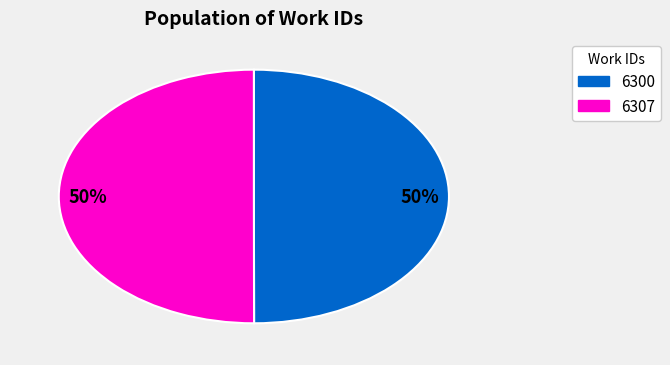

To the nearest percent, what is the average slice percentage?

50%